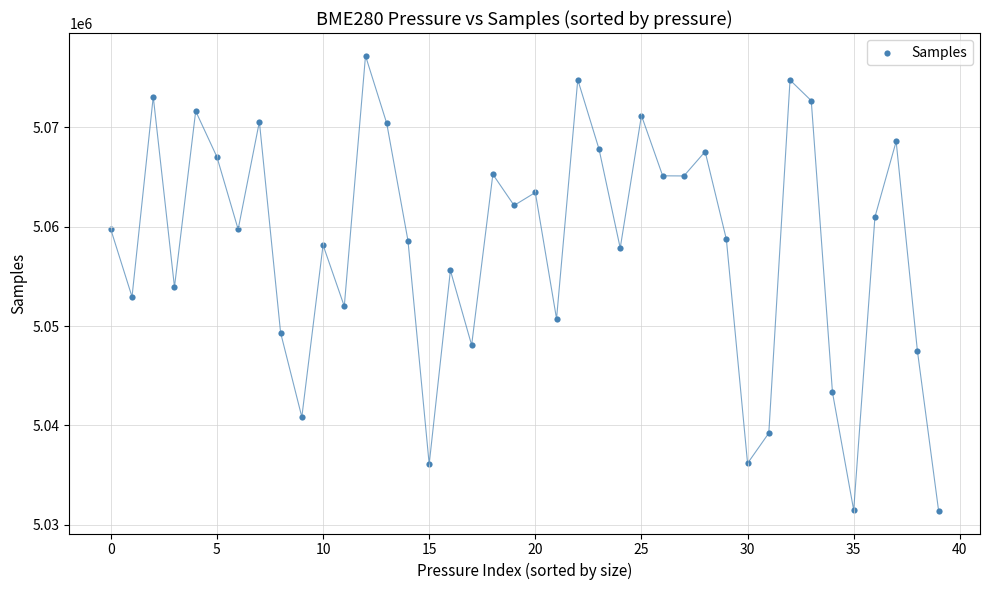

What is the range of Y values (max minus min)?

45800